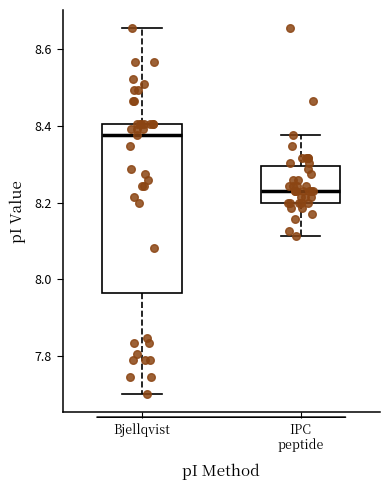

Which box is the tallest, from its lower edge to its upper edge?

Bjellqvist